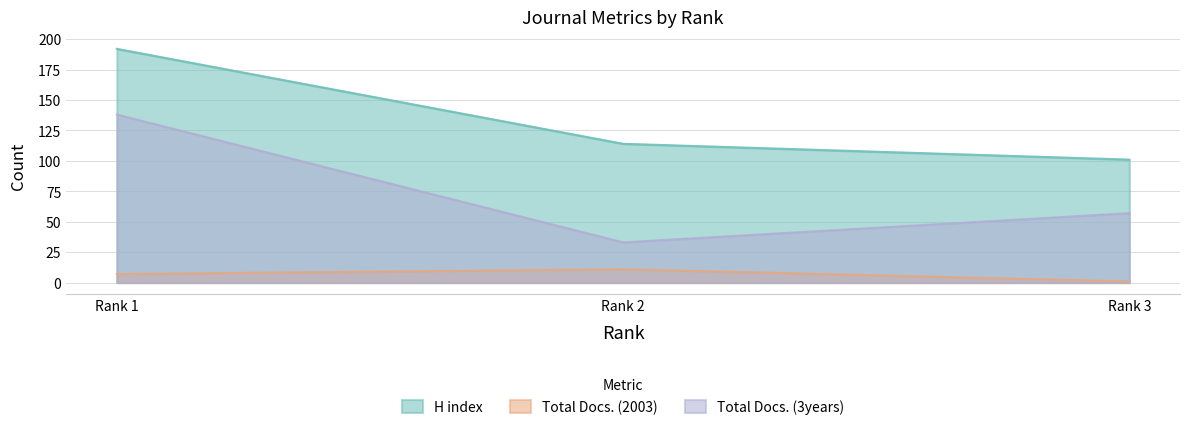

Does the chart have visible grid lines?

Yes